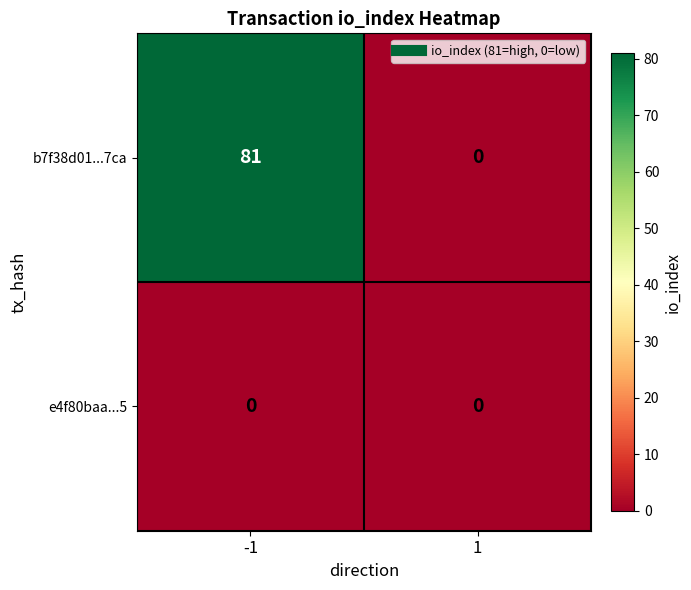

What is the sum of the b7f38d01...7ca values at 1 and -1?

81